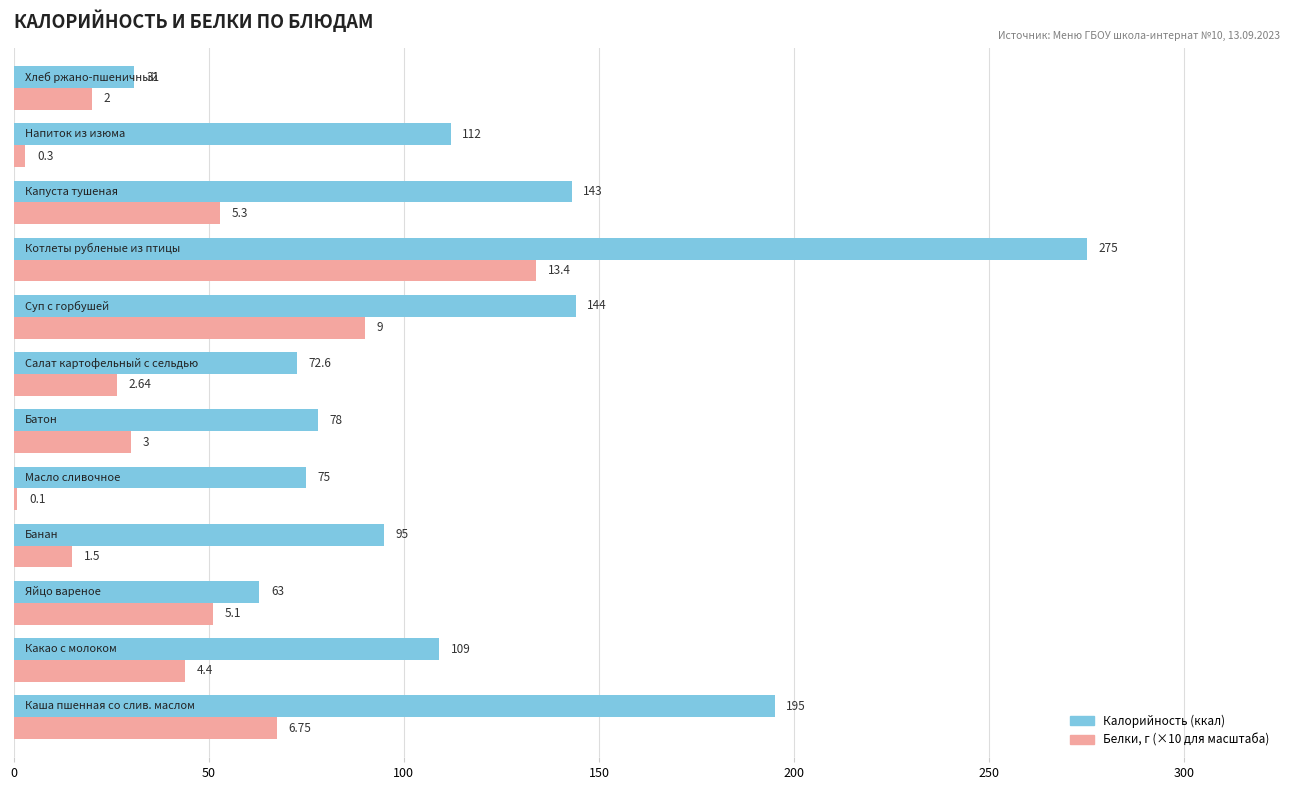

How many distinct data groups are displayed?

2